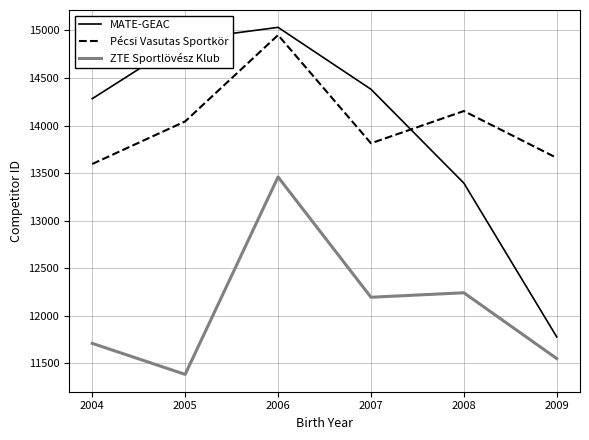

Which label corresponds to the smallest value in the chart?

2005